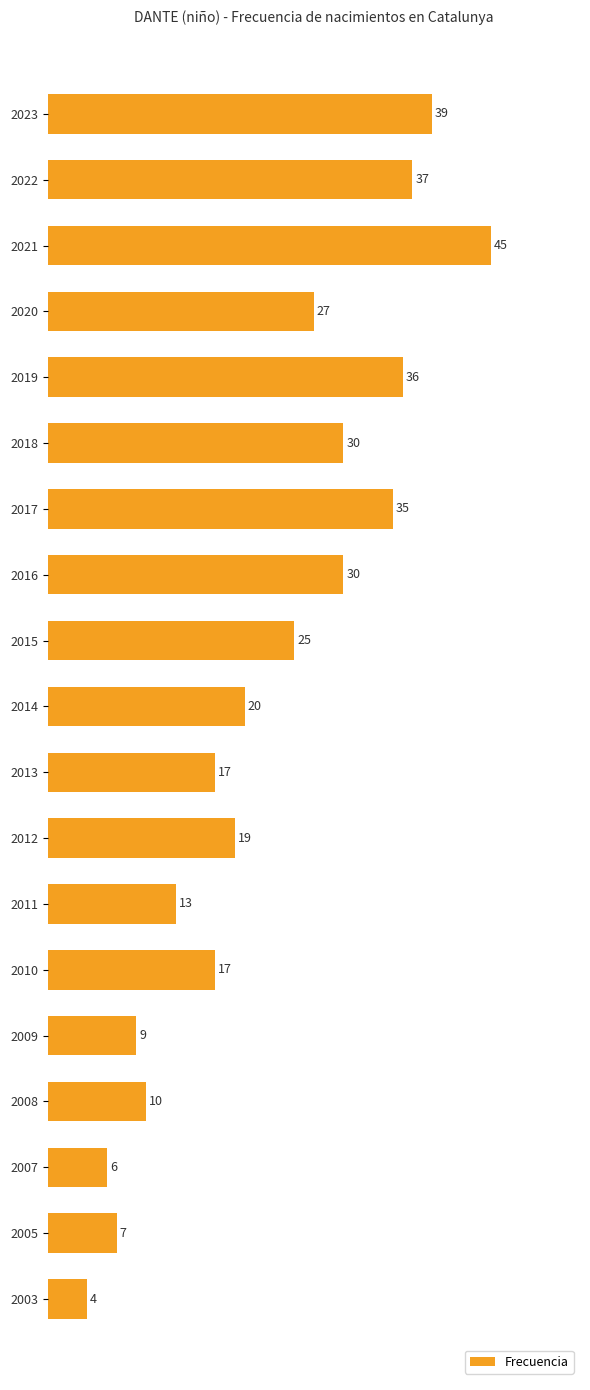

Reading top to bottom, extract all data points from this chart.

2023=39	2022=37	2021=45	2020=27	2019=36	2018=30	2017=35	2016=30	2015=25	2014=20	2013=17	2012=19	2011=13	2010=17	2009=9	2008=10	2007=6	2005=7	2003=4